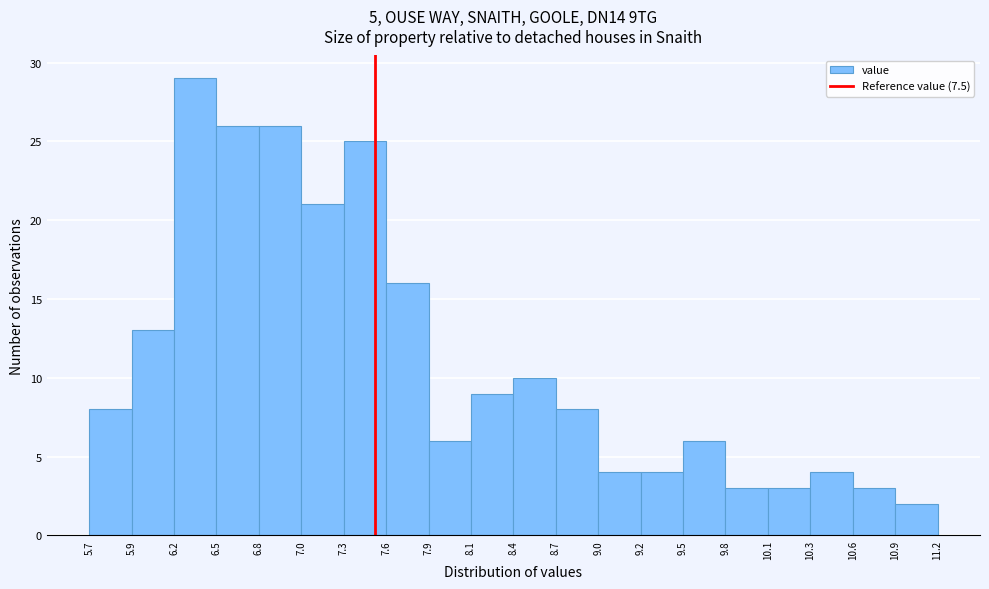

Reading left to right, transcribe this chart: for each bar, give the range it covers on the x-axis and its height. The values are not printed on the chart, so give them approximately, as read against the axis.

5.7 to 5.9: 8
5.9 to 6.2: 13
6.2 to 6.5: 29
6.5 to 6.8: 26
6.8 to 7.0: 26
7.0 to 7.3: 21
7.3 to 7.6: 25
7.6 to 7.9: 16
7.9 to 8.1: 6
8.1 to 8.4: 9
8.4 to 8.7: 10
8.7 to 9.0: 8
9.0 to 9.2: 4
9.2 to 9.5: 4
9.5 to 9.8: 6
9.8 to 10.1: 3
10.1 to 10.3: 3
10.3 to 10.6: 4
10.6 to 10.9: 3
10.9 to 11.2: 2